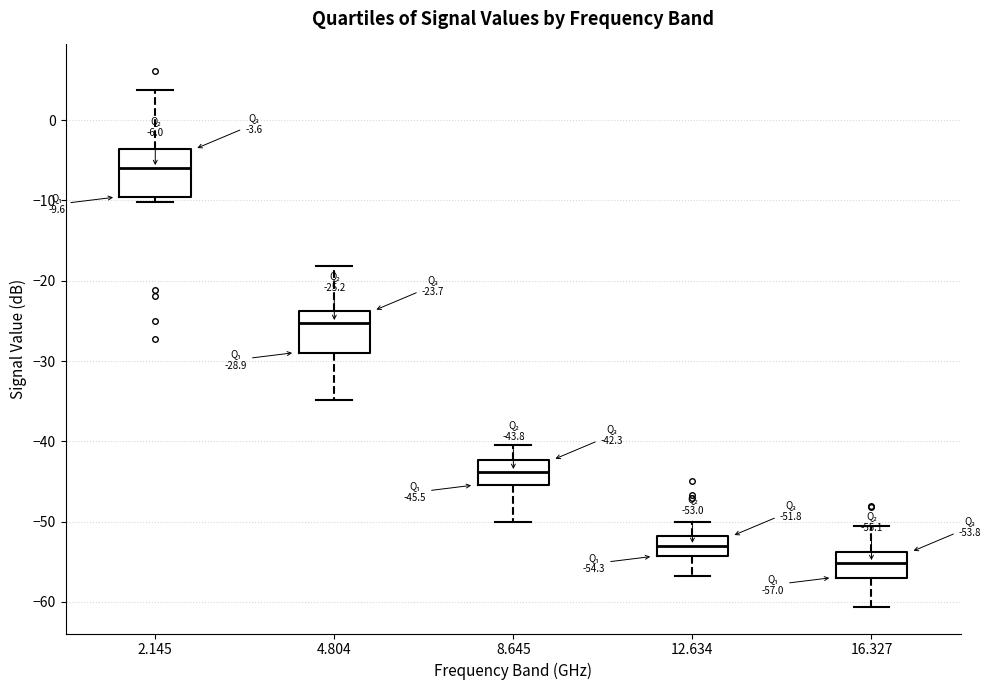

Which box has the lowest median line?

16.327